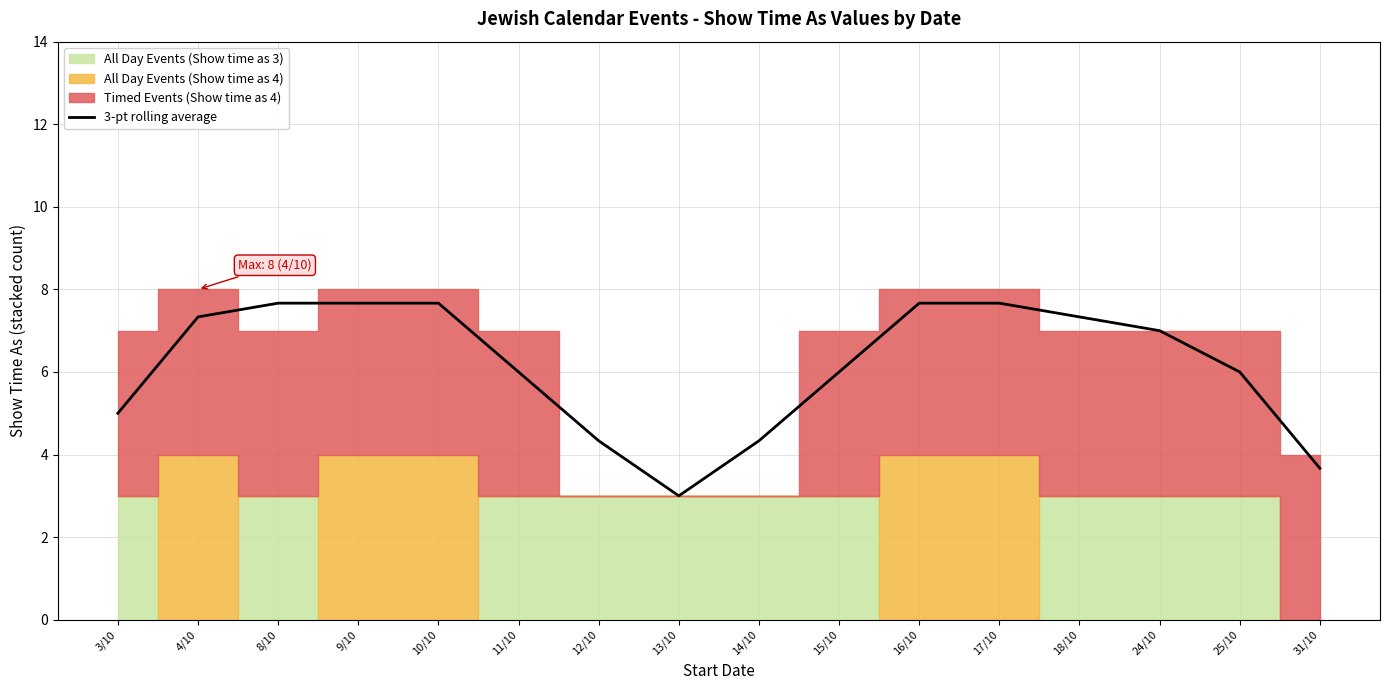

Does the chart have visible grid lines?

Yes